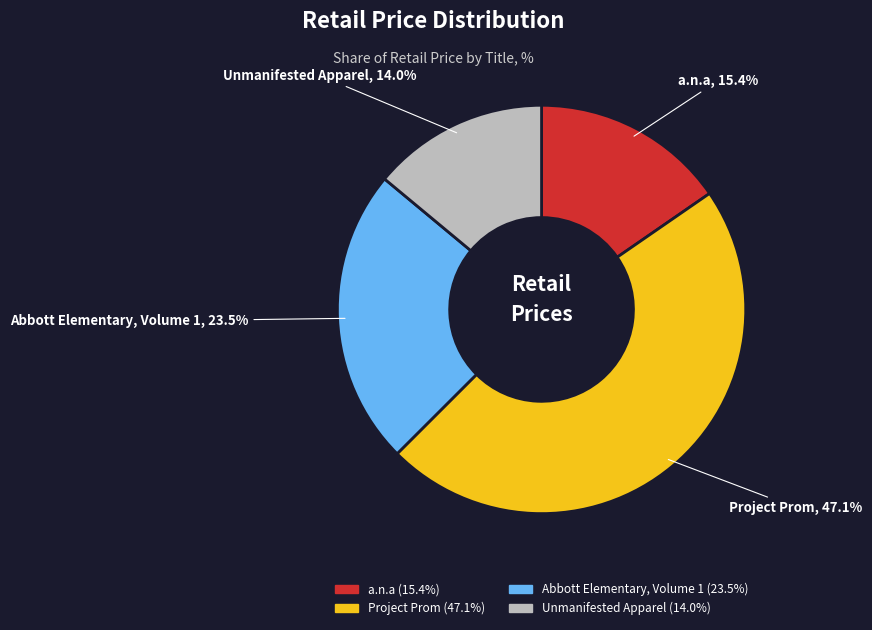

How much of the chart is everything except a.n.a?

84.6%